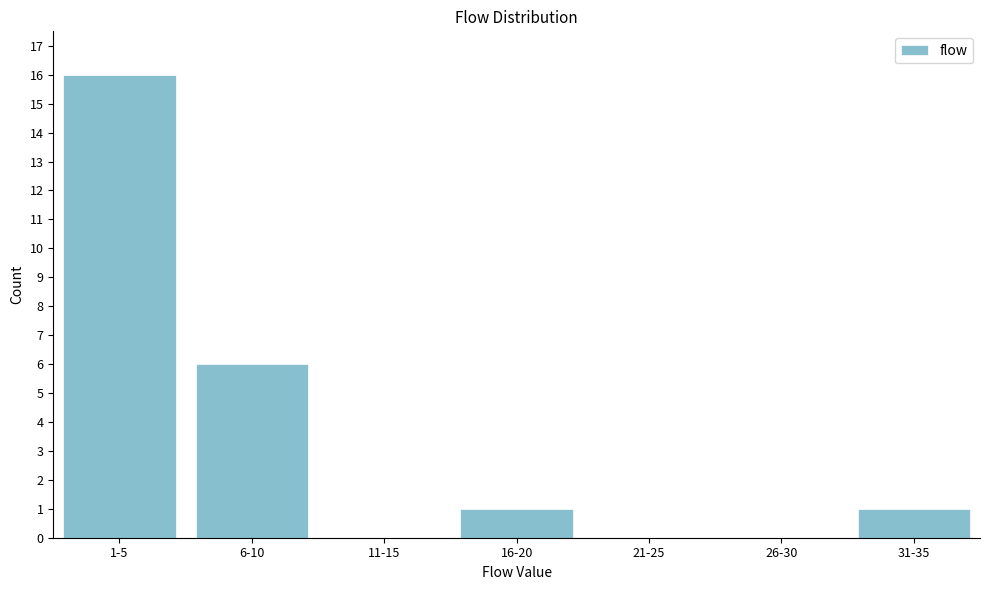

Reading left to right, list all the values displayed in this chart.

1-5=16	6-10=6	11-15=0	16-20=1	21-25=0	26-30=0	31-35=1